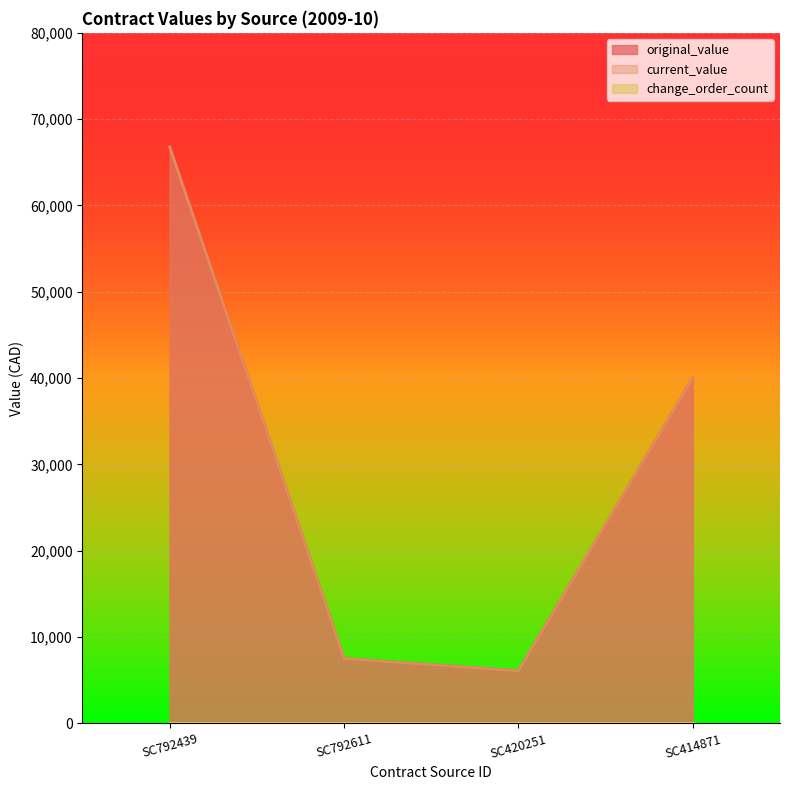

The current_value series shows 12739.1 at SC792611. True or false?

False